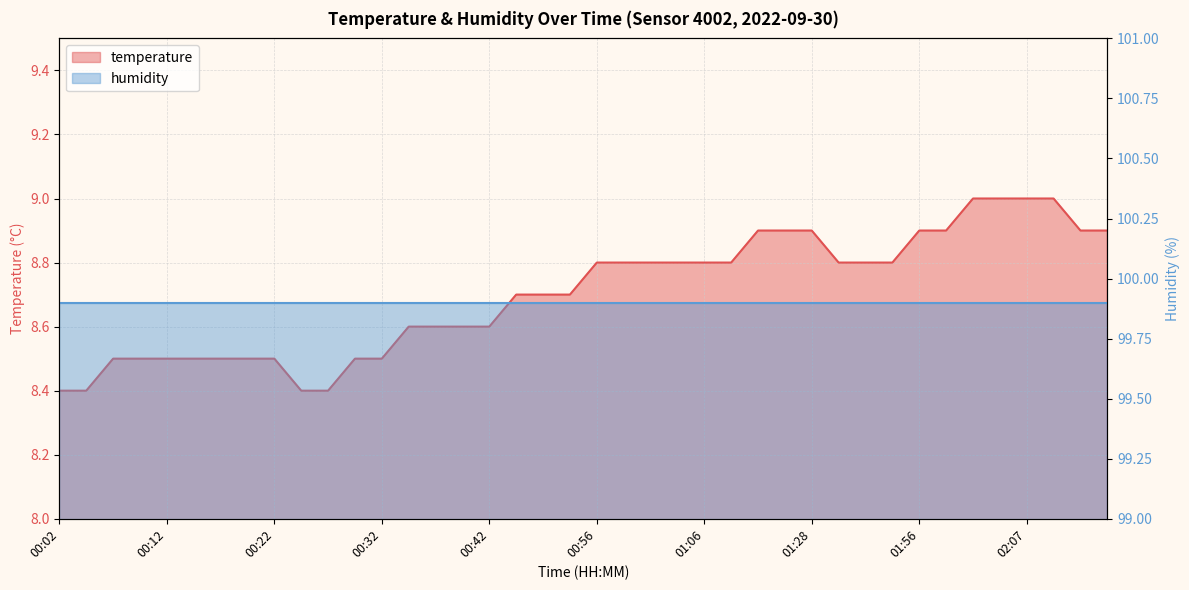

Is it true that the value at 01:14 is 2.4?

False